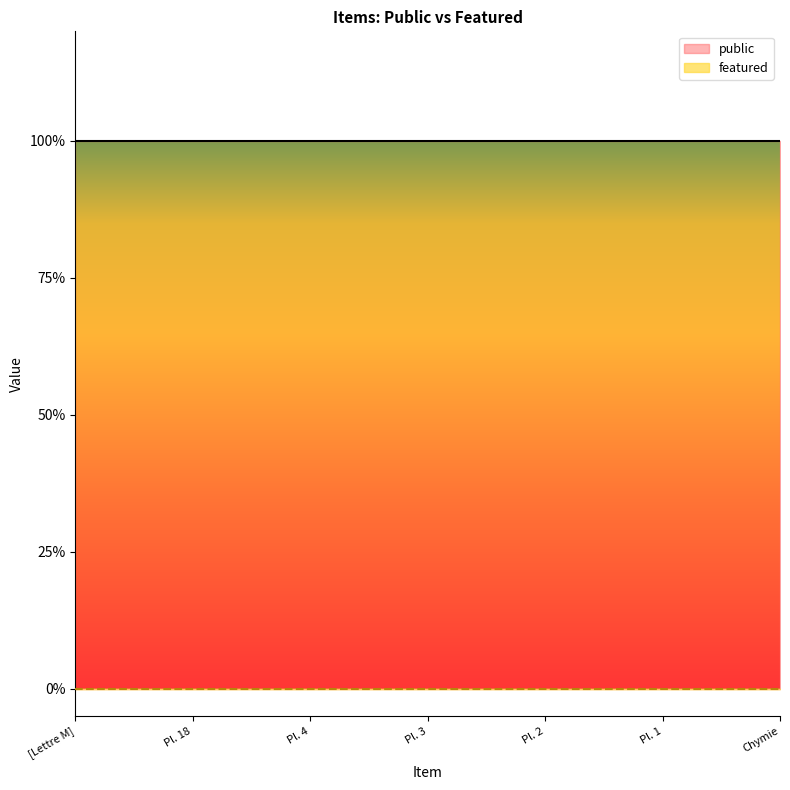

The value of public at [Lettre M] is 1. True or false?

False